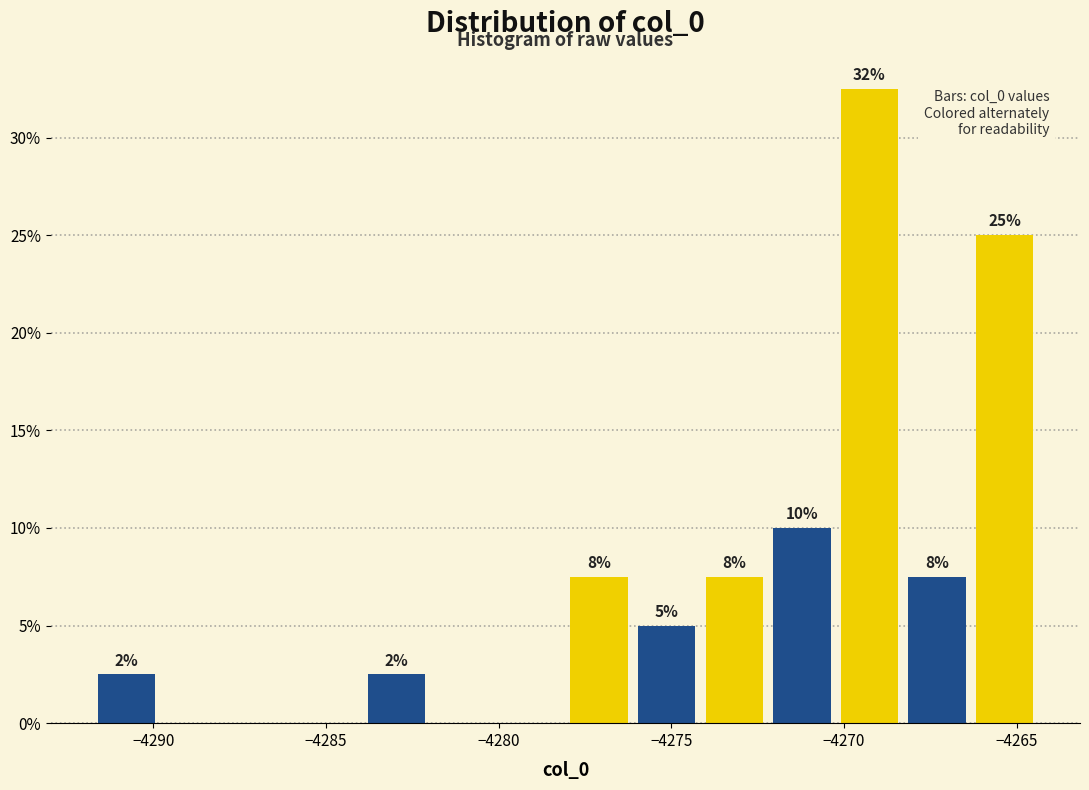

Around what value on the x-axis is the tallest bar? Give the approximate position of its centre, as read against the axis.

-4269.5